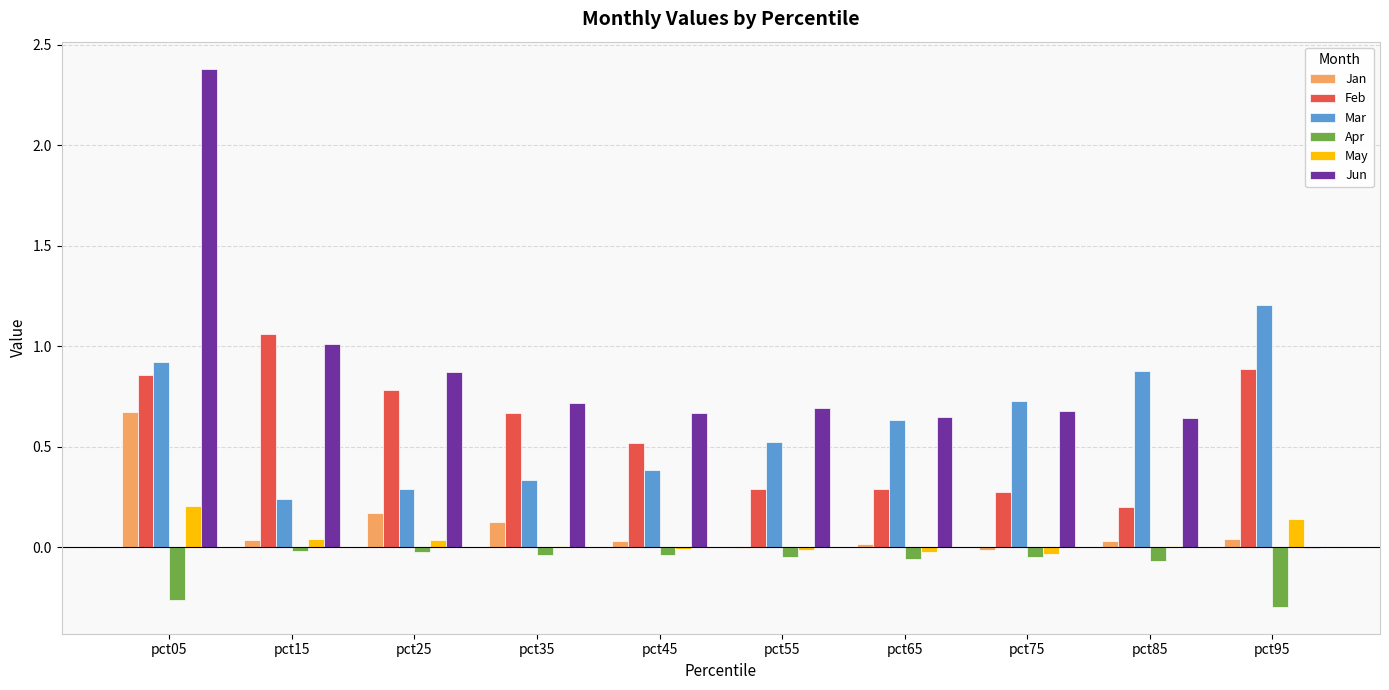

Which series changed the most between pct05 and pct75?

Jun